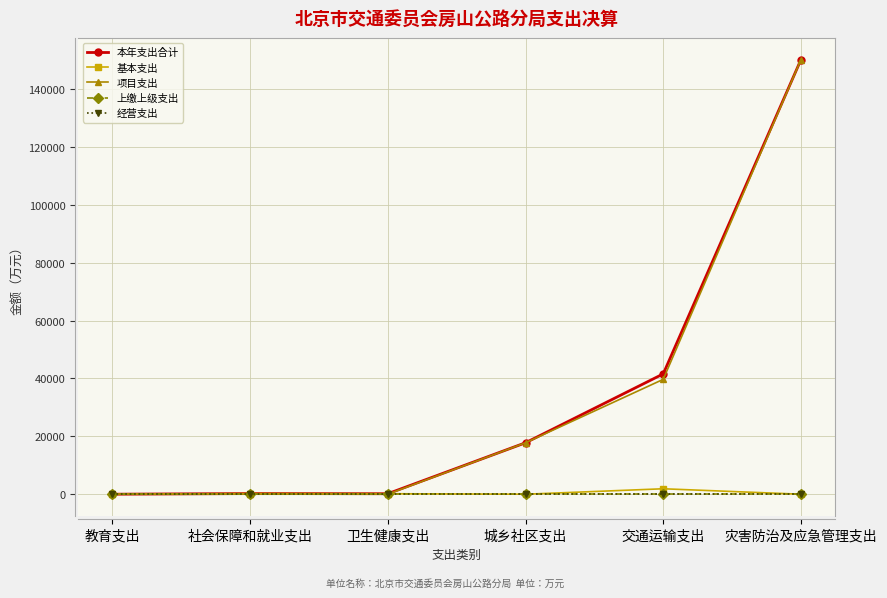

What position from the right is 交通运输支出?

2